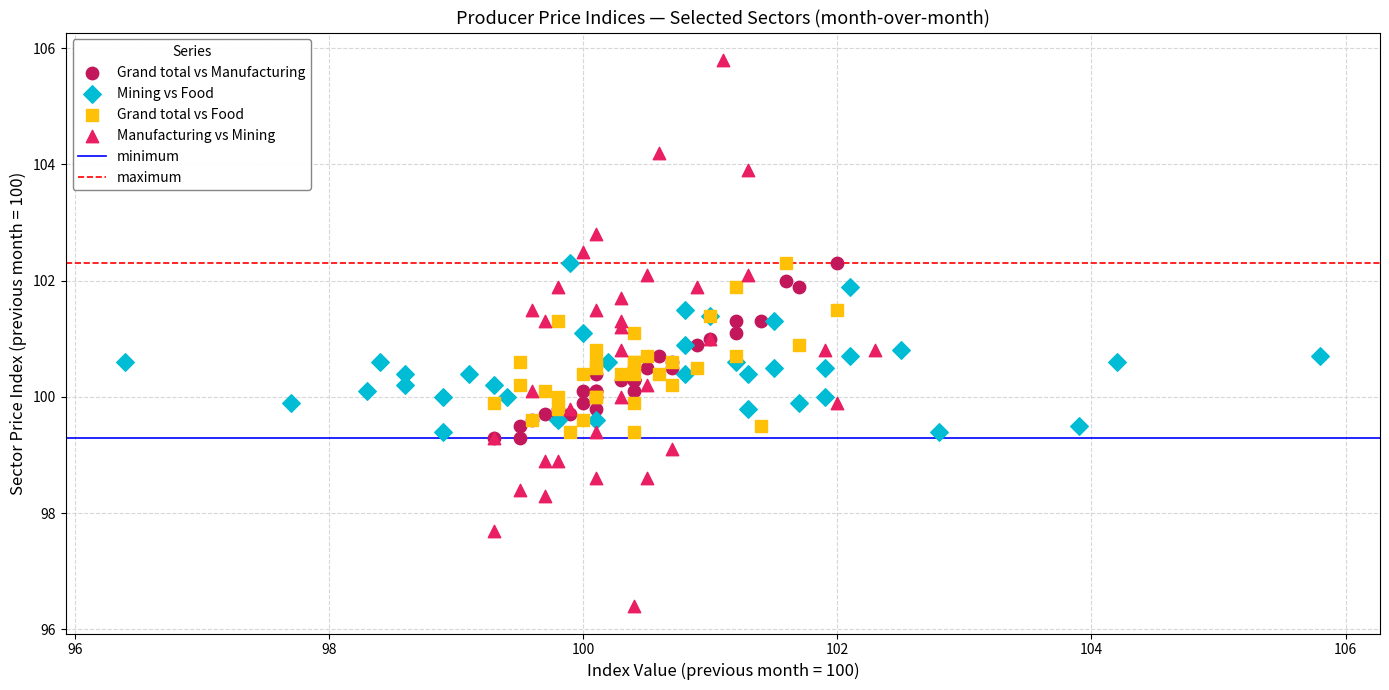

Which series reaches the minimum Y coordinate?

Manufacturing vs Mining